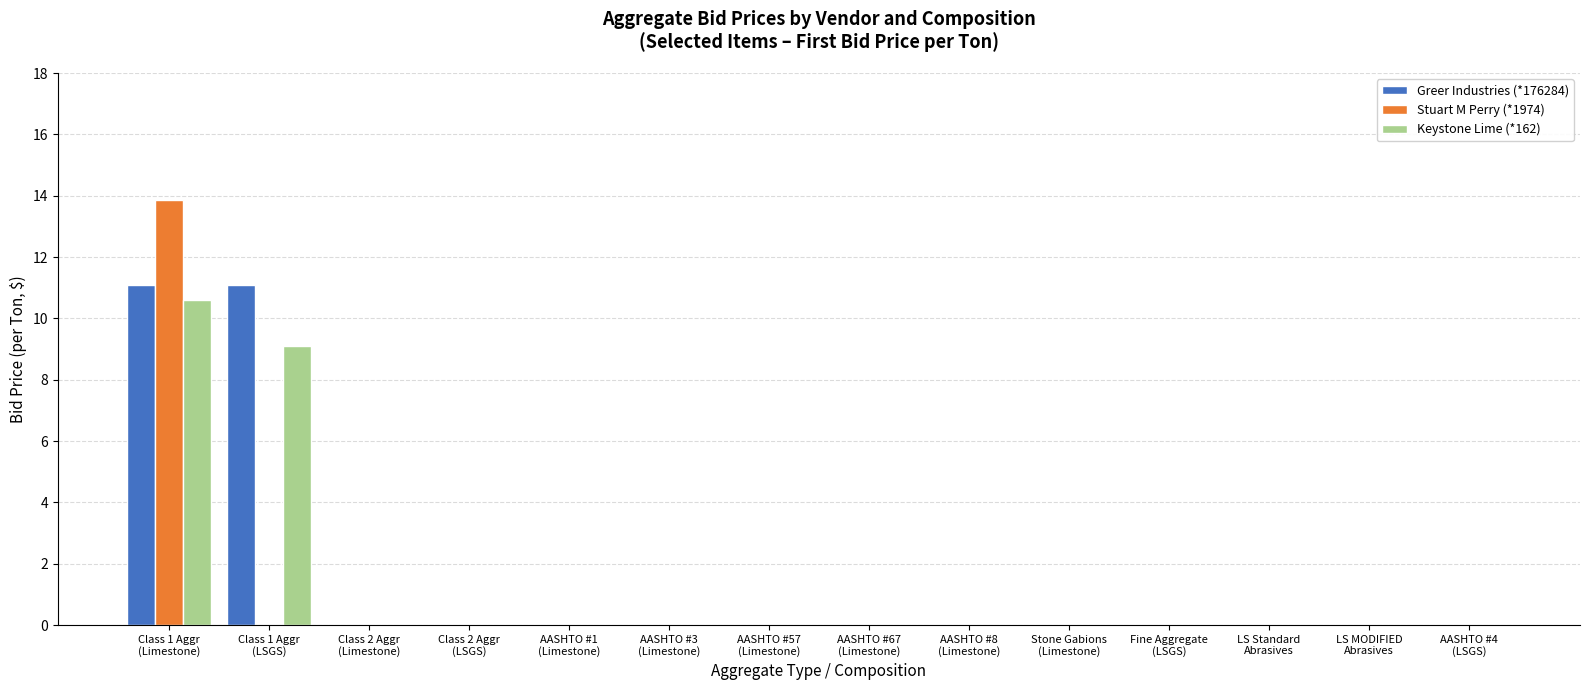

Reading left to right, what are all the values shown in this chart?

Greer Industries (*176284): 11.1	11.1	0.0	0.0	0.0	0.0	0.0	0.0	0.0	0.0	0.0	0.0	0.0	0.0
Stuart M Perry (*1974): 13.9	0.0	0.0	0.0	0.0	0.0	0.0	0.0	0.0	0.0	0.0	0.0	0.0	0.0
Keystone Lime (*162): 10.6	9.1	0.0	0.0	0.0	0.0	0.0	0.0	0.0	0.0	0.0	0.0	0.0	0.0